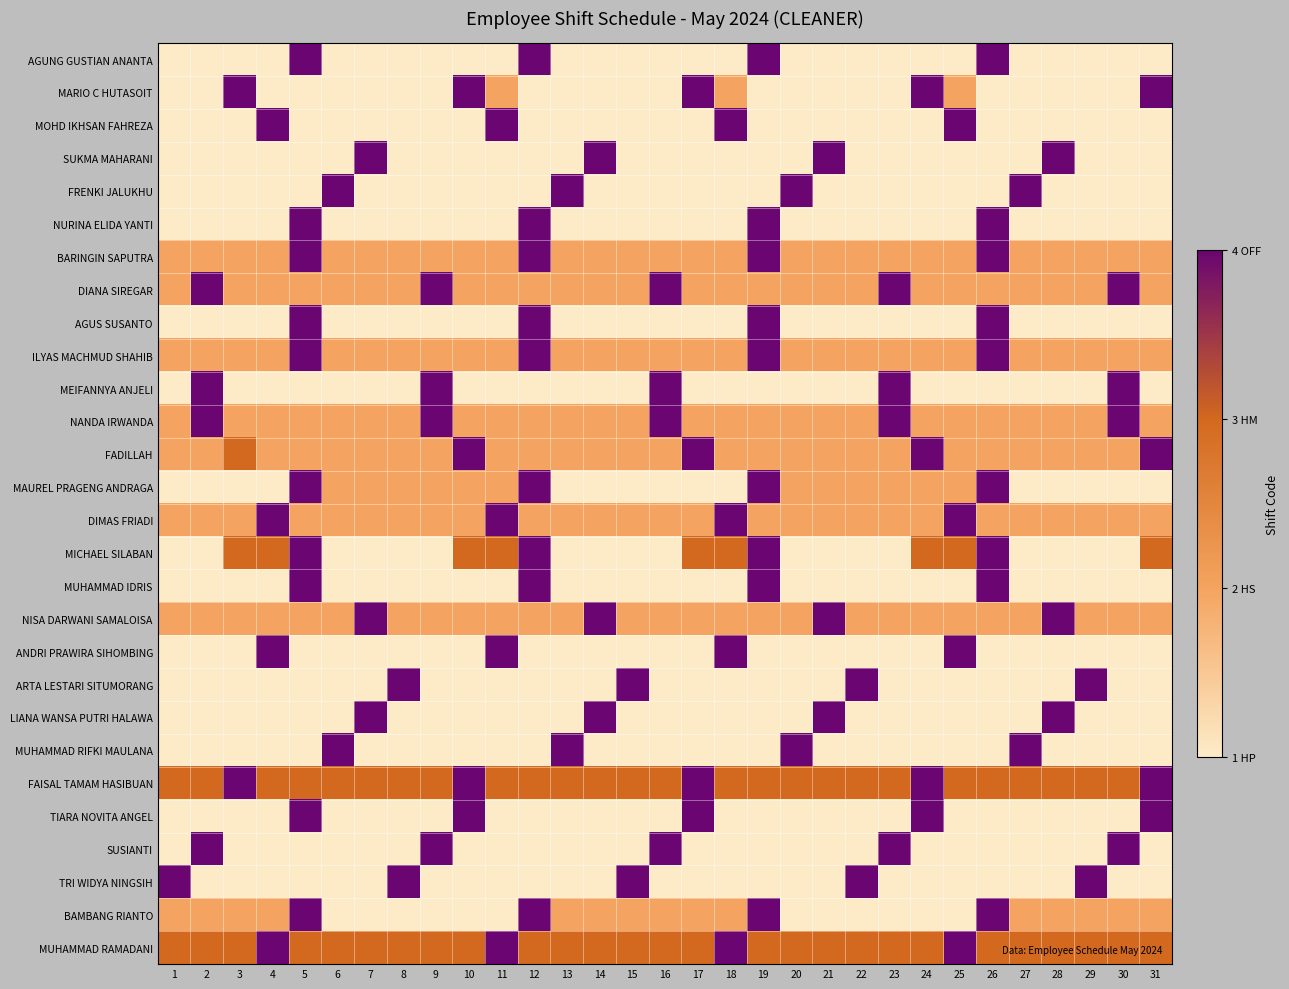

Rank the series at 12 from highest to lowest value.

AGUNG GUSTIAN ANANTA, NURINA ELIDA YANTI, BARINGIN SAPUTRA, AGUS SUSANTO, ILYAS MACHMUD SHAHIB, MAUREL PRAGENG ANDRAGA, MICHAEL SILABAN, MUHAMMAD IDRIS, BAMBANG RIANTO, FAISAL TAMAM HASIBUAN, MUHAMMAD RAMADANI, DIANA SIREGAR, NANDA IRWANDA, FADILLAH, DIMAS FRIADI, NISA DARWANI SAMALOISA, MARIO C HUTASOIT, MOHD IKHSAN FAHREZA, SUKMA MAHARANI, FRENKI JALUKHU, MEIFANNYA ANJELI, ANDRI PRAWIRA SIHOMBING, ARTA LESTARI SITUMORANG, LIANA WANSA PUTRI HALAWA, MUHAMMAD RIFKI MAULANA, TIARA NOVITA ANGEL, SUSIANTI, TRI WIDYA NINGSIH